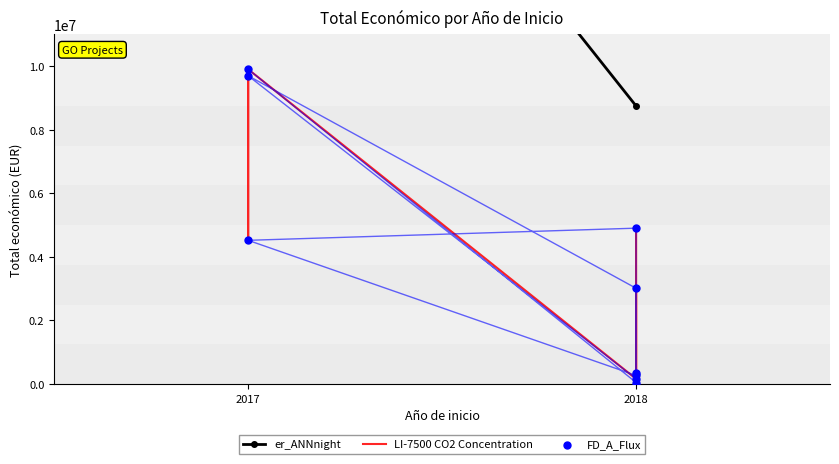

What is the ratio of the value at 2018 to the value at 2017?

0.3